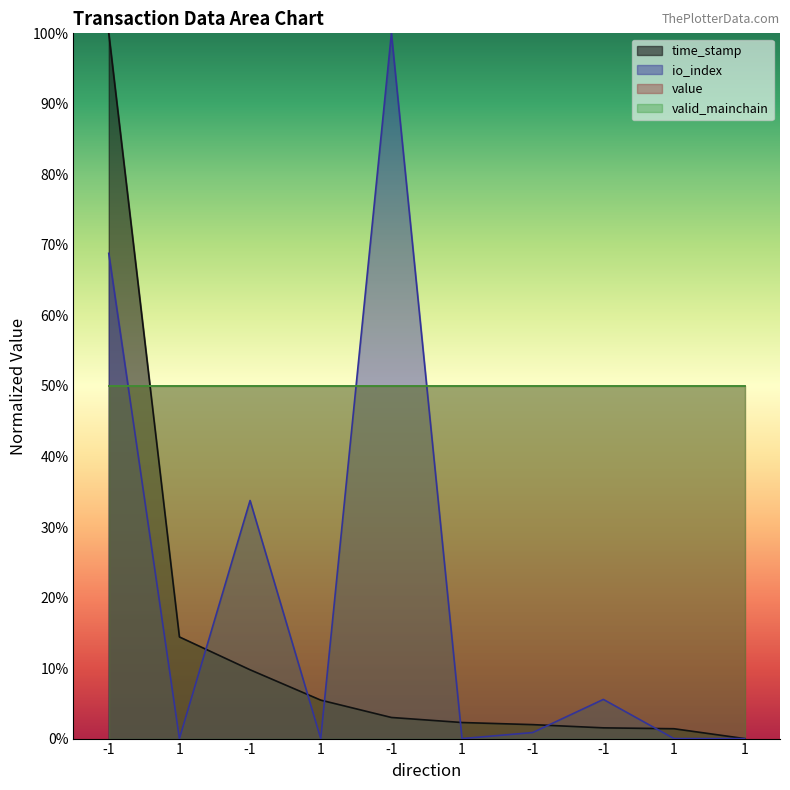

How many intersections are there between io_index and time_stamp?

6